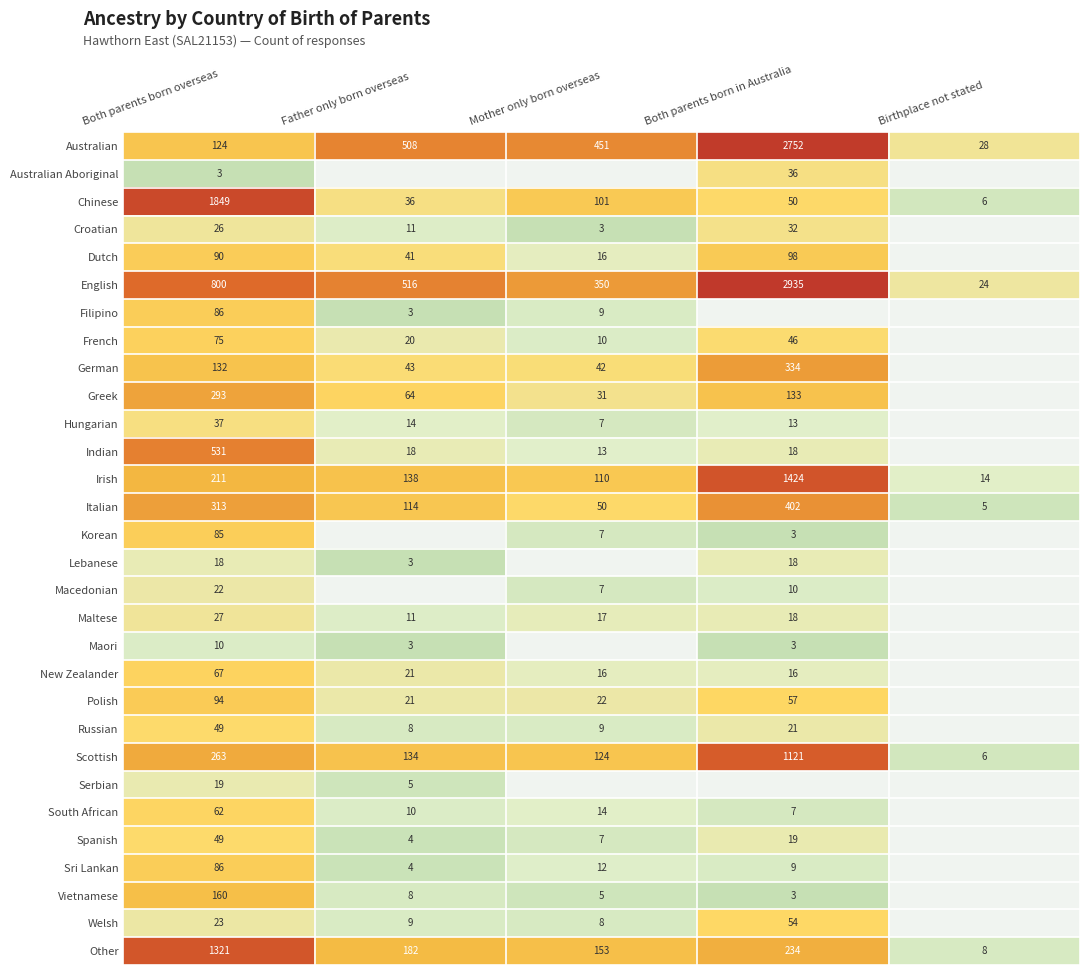

List the labels in order of Scottish value, smallest first.

Birthplace not stated, Mother only born overseas, Father only born overseas, Both parents born overseas, Both parents born in Australia